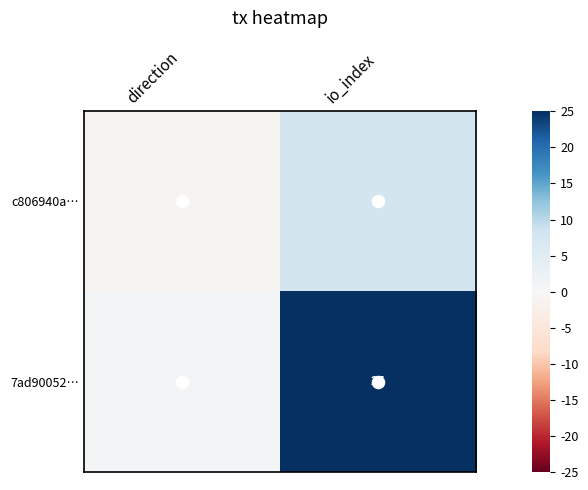

What is the approximate value of c806940a… at io_index?

8